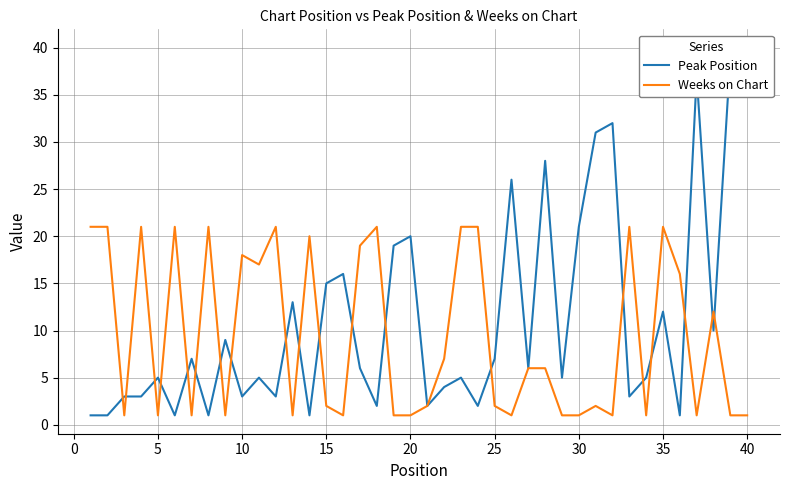

How many interior local valleys does the Peak Position series have?

13